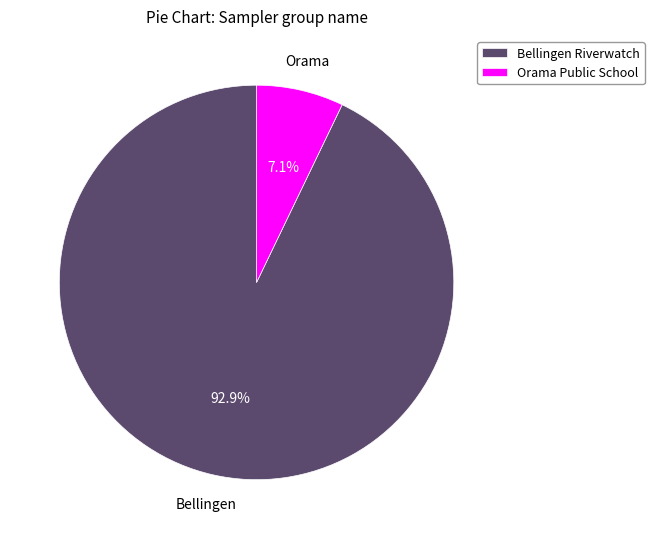

Does Bellingen Riverwatch account for over 50% of the chart?

Yes